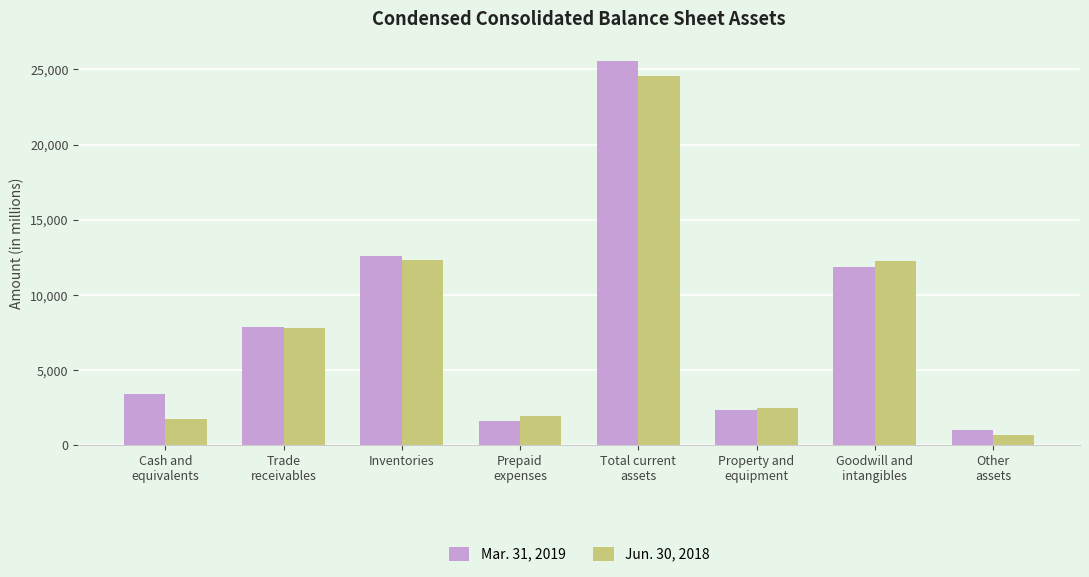

Count the number of data series in this chart.

2